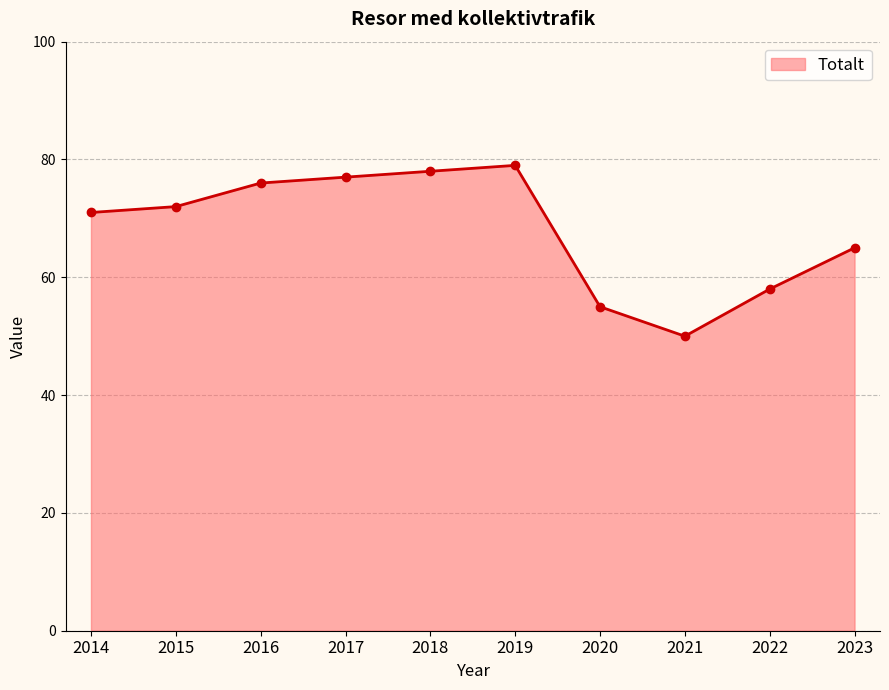

Does the chart display data point markers on the line(s)?

Yes